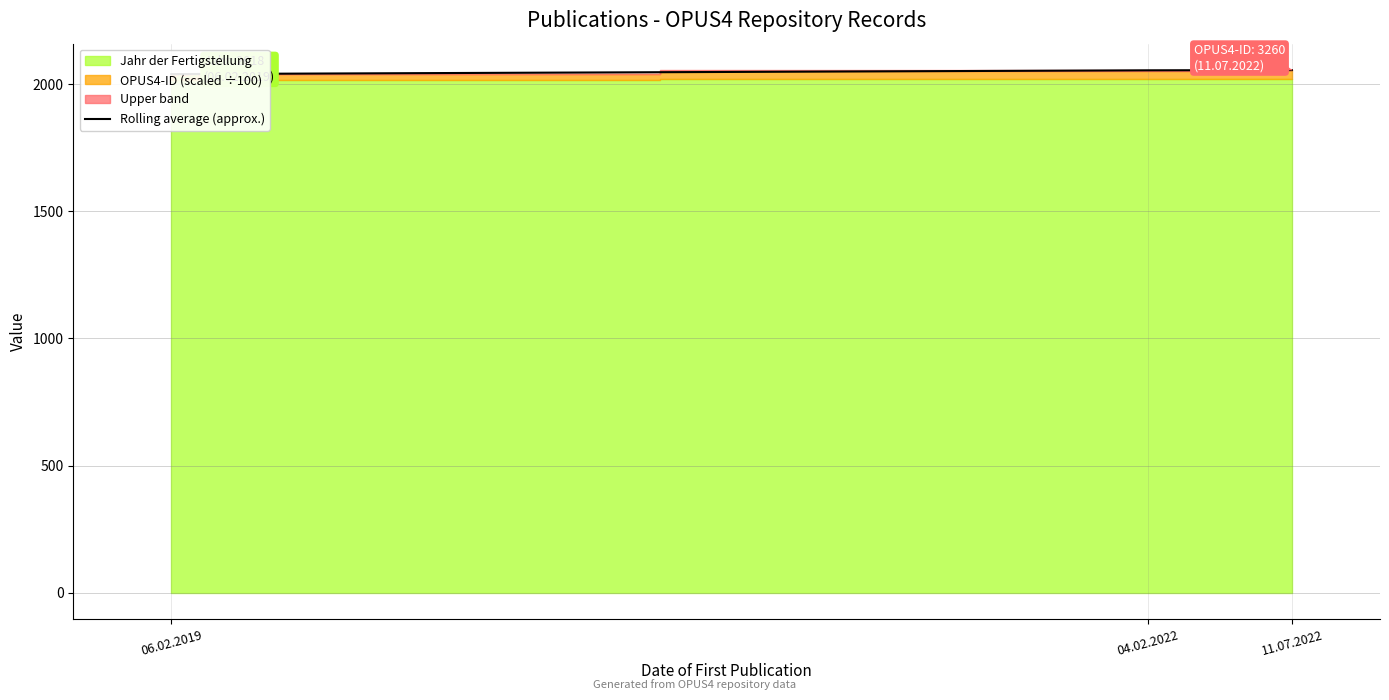

At which label is the value closest to 2047?

06.02.2019